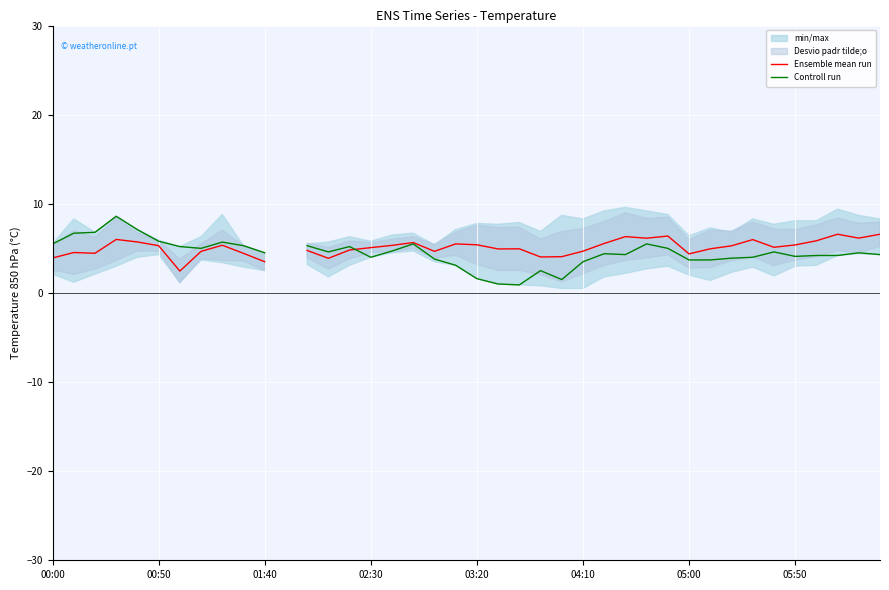

What is the highest value of the Ensemble mean run series?

6.6